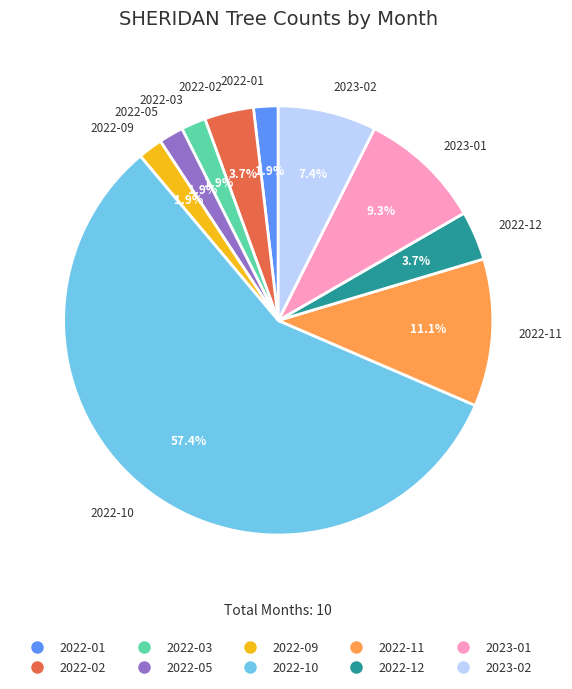

To the nearest percent, what is the average slice percentage?

10%